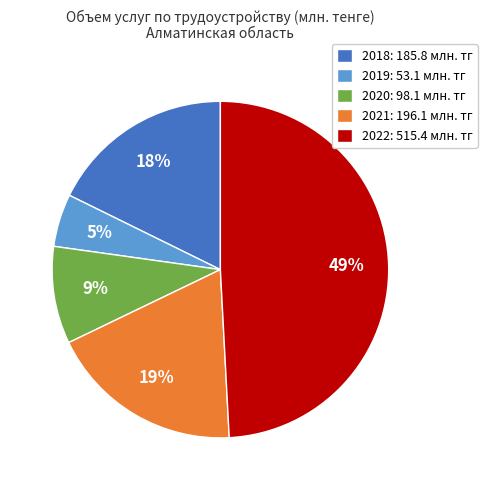

How many slices are in this pie chart?

5